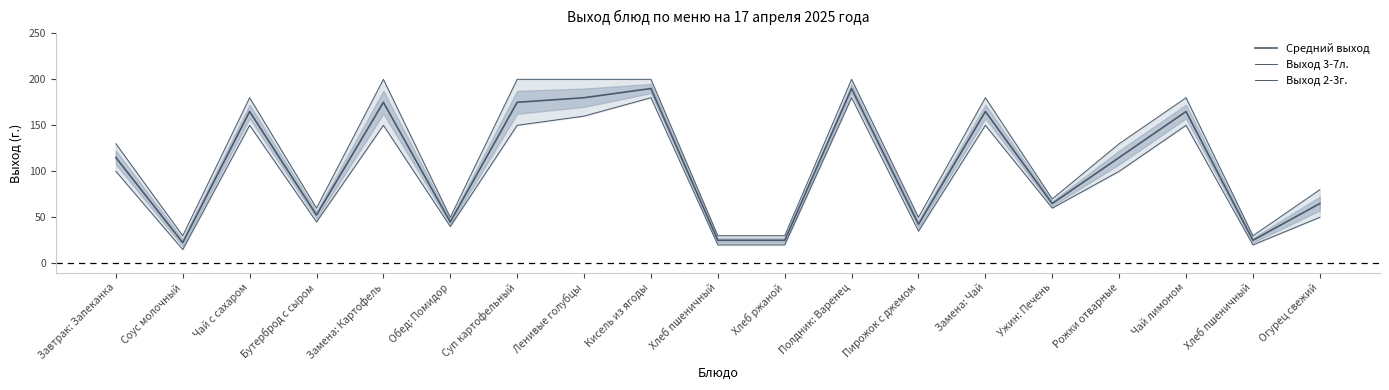

At which category does Средний выход reach its first local valley?

Соус молочный